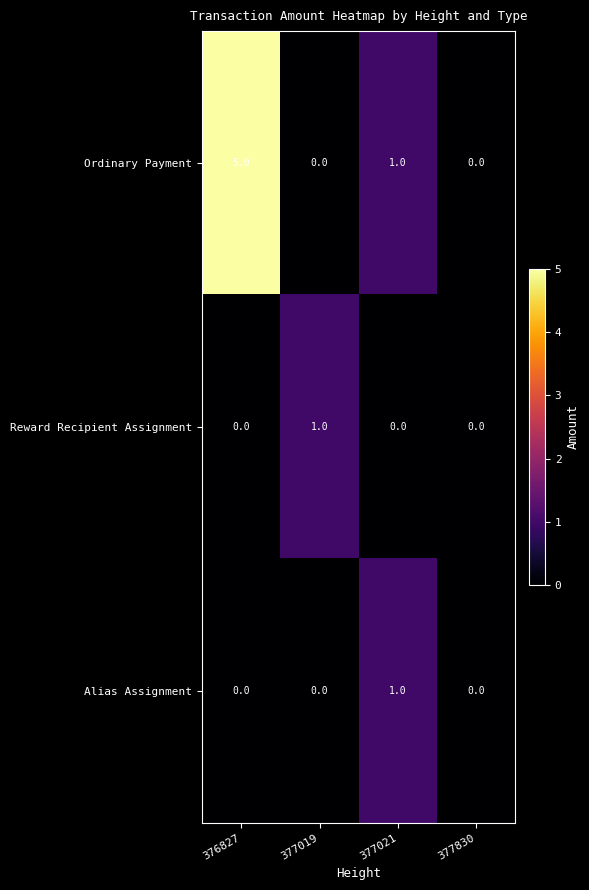

At which label does Ordinary Payment first exceed 1?

376827